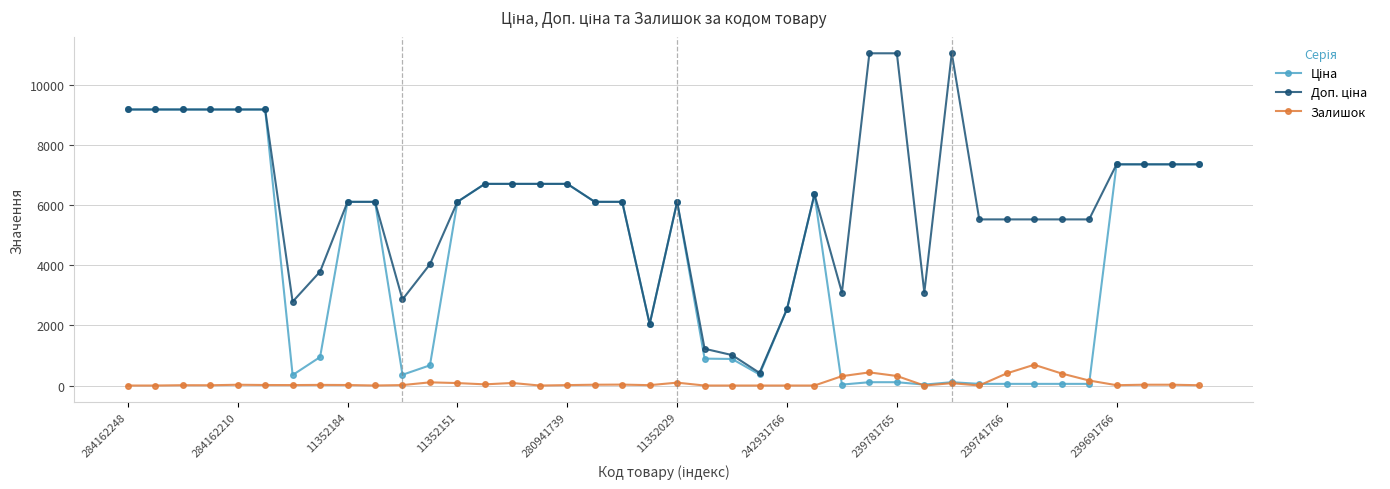

How many values in the Залишок series are below 17?

19